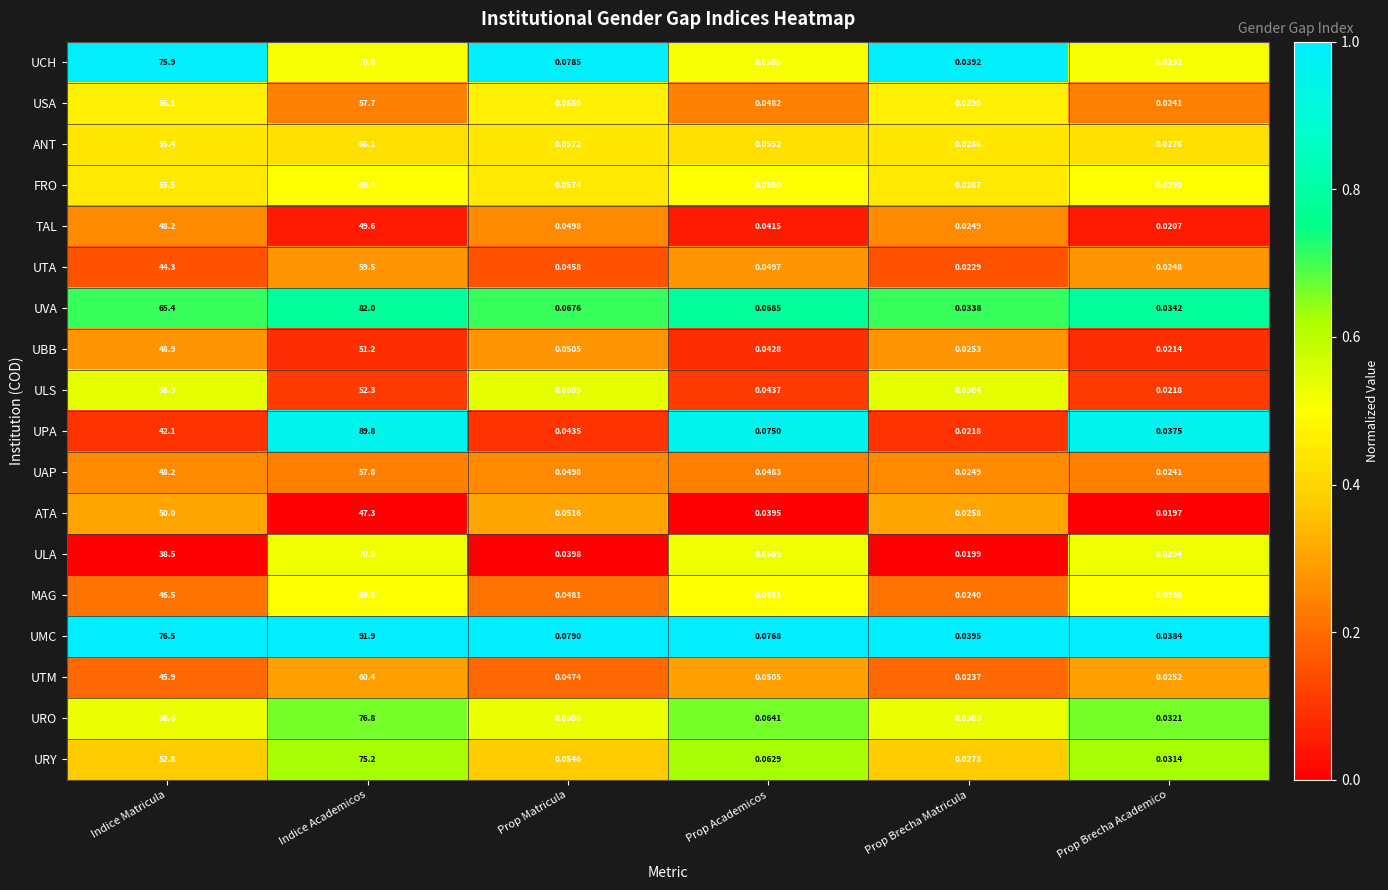

Count the number of categories in the chart.

6